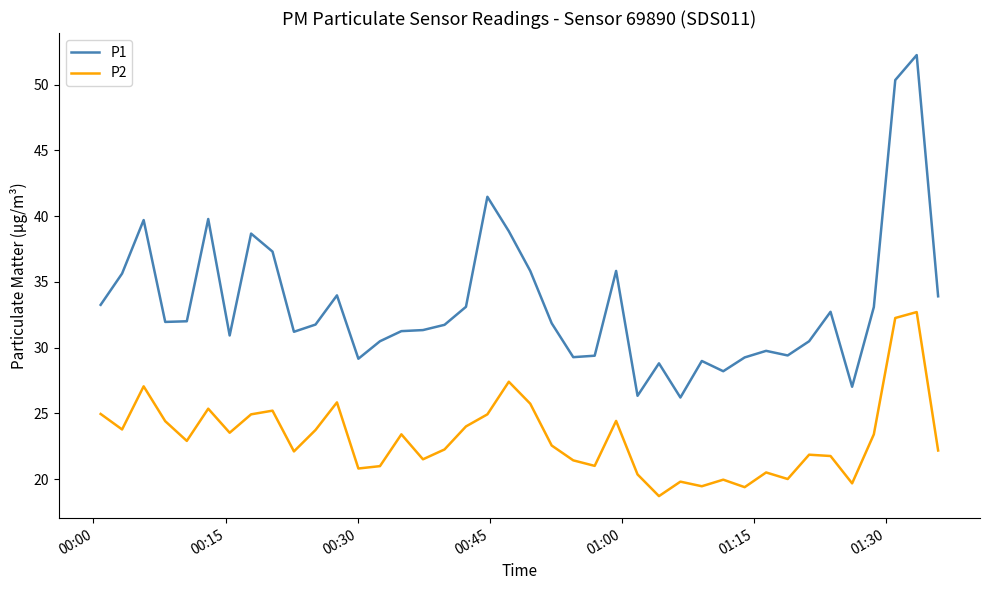

True or false: P1 and P2 intersect in this chart.

False